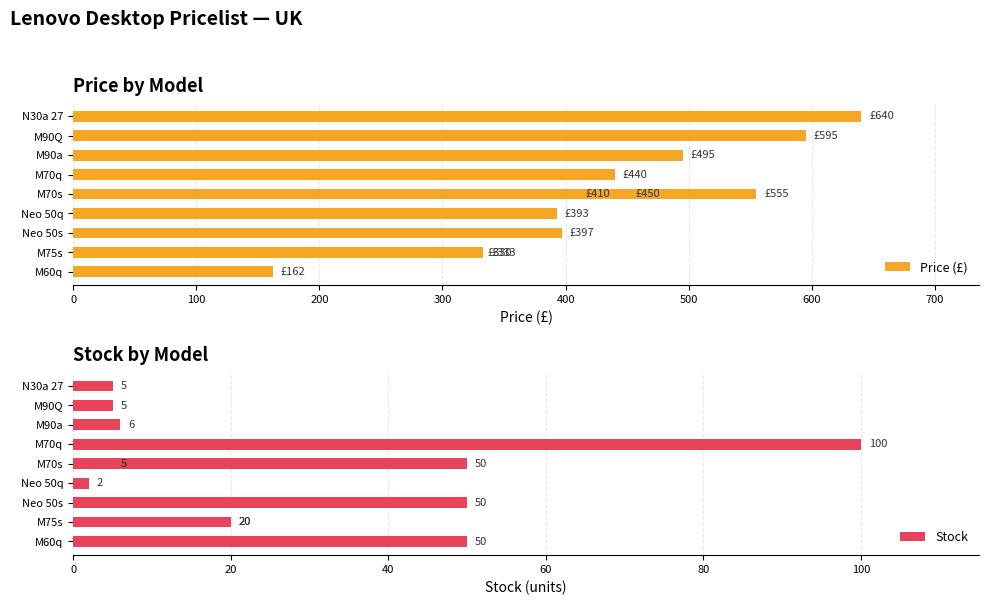

How many bars are there in each group?

2